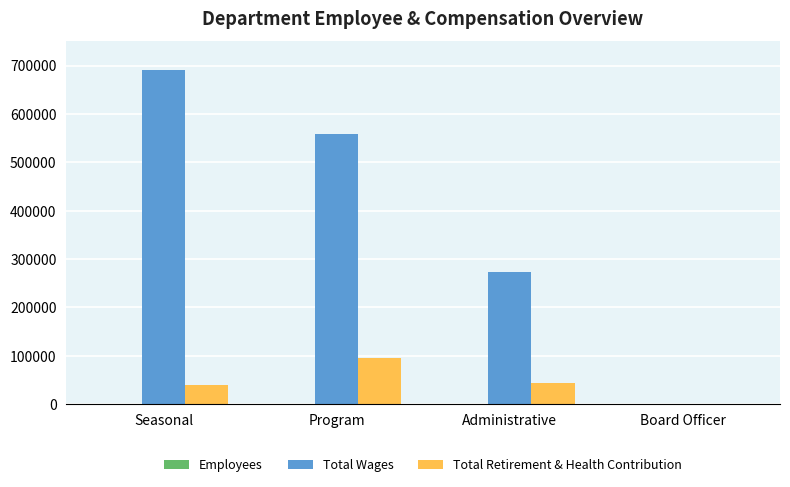

How many series are shown in this chart?

3